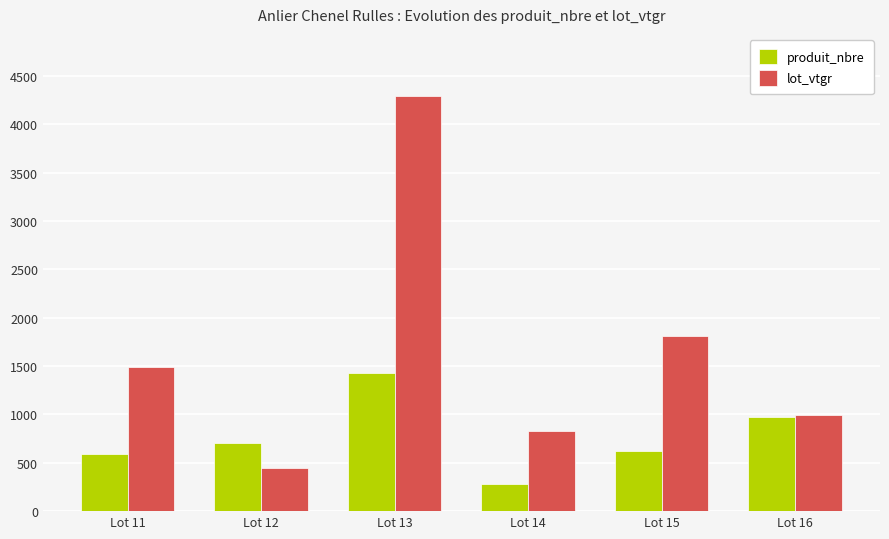

Rank the series by their maximum value, from lowest to highest.

produit_nbre, lot_vtgr